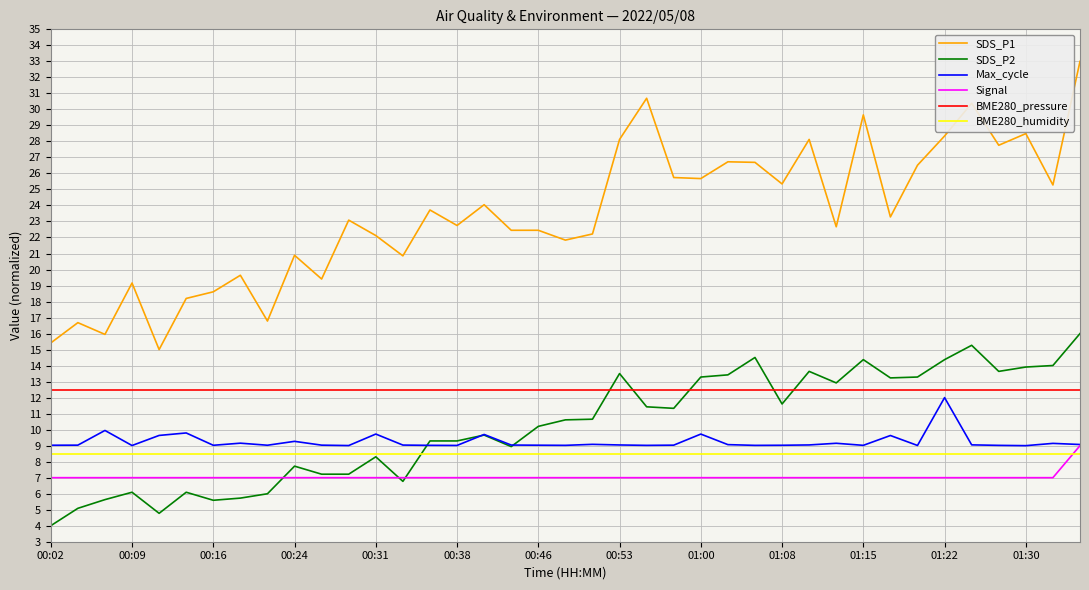

True or false: SDS_P1 and BME280_humidity cross at least once.

False